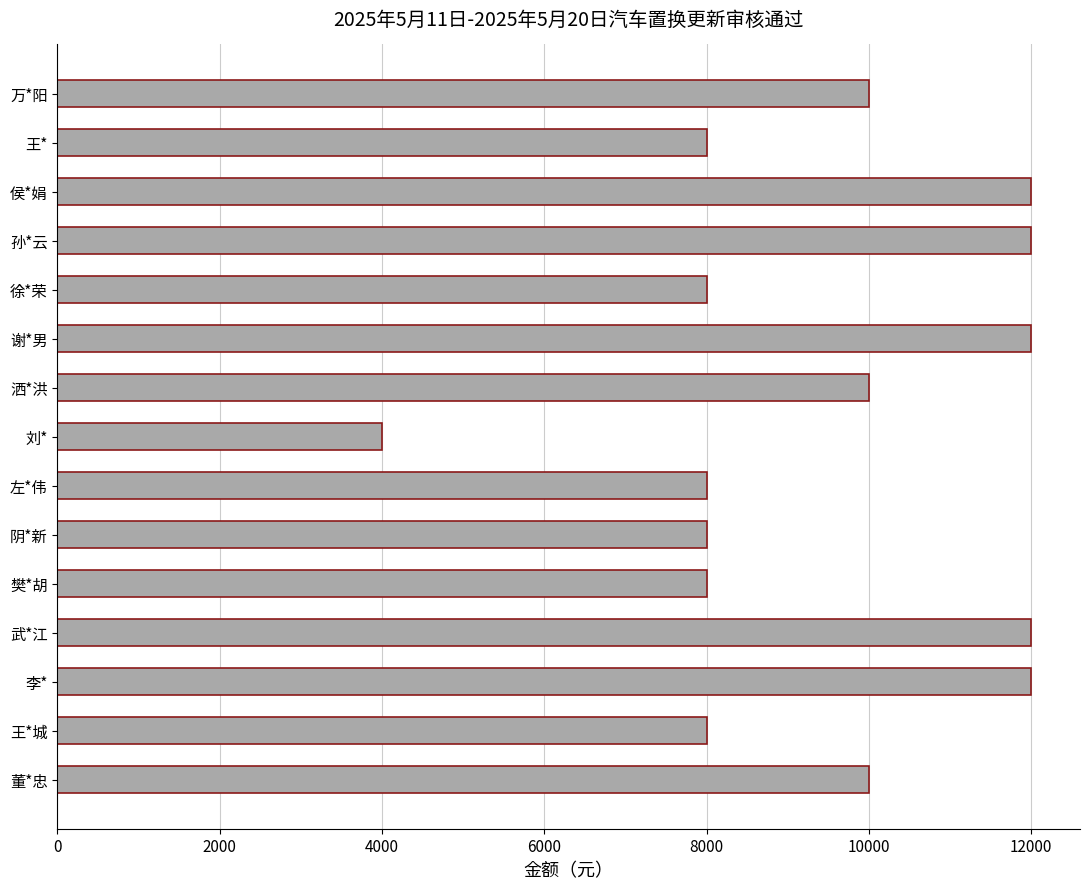

What is the change in value from 洒*洪 to 谢*男?

+2000